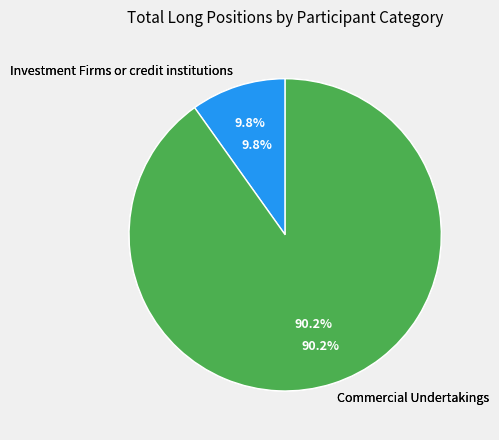

Is there a majority slice in this chart?

Yes